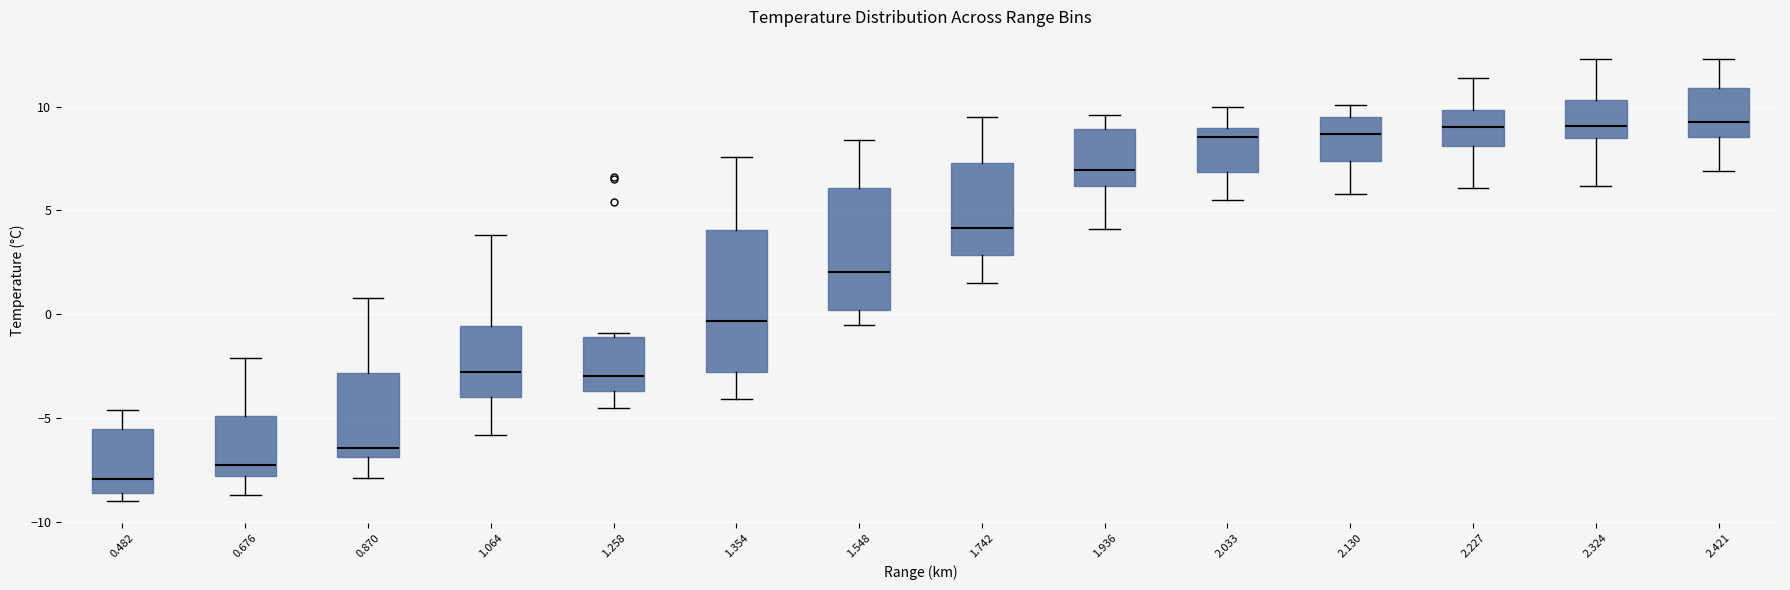

Reading left to right, transcribe this box plot: for each box, give where its median line is, the range the box spans, and where its two whiskers end, as read against the y-axis. The values are not printed on the chart, so give them approximately, as read against the axis.

0.482: median -8.0, box -8.5 to -5.5, whiskers -9.0 to -4.5
0.676: median -7.0, box -8.0 to -5.0, whiskers -8.5 to -2.0
0.870: median -6.5, box -7.0 to -3.0, whiskers -8.0 to 1.0
1.064: median -3.0, box -4.0 to -0.5, whiskers -6.0 to 4.0
1.258: median -3.0, box -3.5 to -1.0, whiskers -4.5 to -1.0 (just above the box's upper edge)
1.354: median -0.5, box -3.0 to 4.0, whiskers -4.0 to 7.5
1.548: median 2.0, box 0.0 to 6.0, whiskers -0.5 to 8.5
1.742: median 4.0, box 3.0 to 7.5, whiskers 1.5 to 9.5
1.936: median 7.0, box 6.0 to 9.0, whiskers 4.0 to 9.5
2.033: median 8.5, box 7.0 to 9.0, whiskers 5.5 to 10.0
2.130: median 8.5, box 7.5 to 9.5, whiskers 6.0 to 10.0
2.227: median 9.0, box 8.0 to 10.0, whiskers 6.0 to 11.5
2.324: median 9.0, box 8.5 to 10.5, whiskers 6.0 to 12.5
2.421: median 9.5, box 8.5 to 11.0, whiskers 7.0 to 12.5